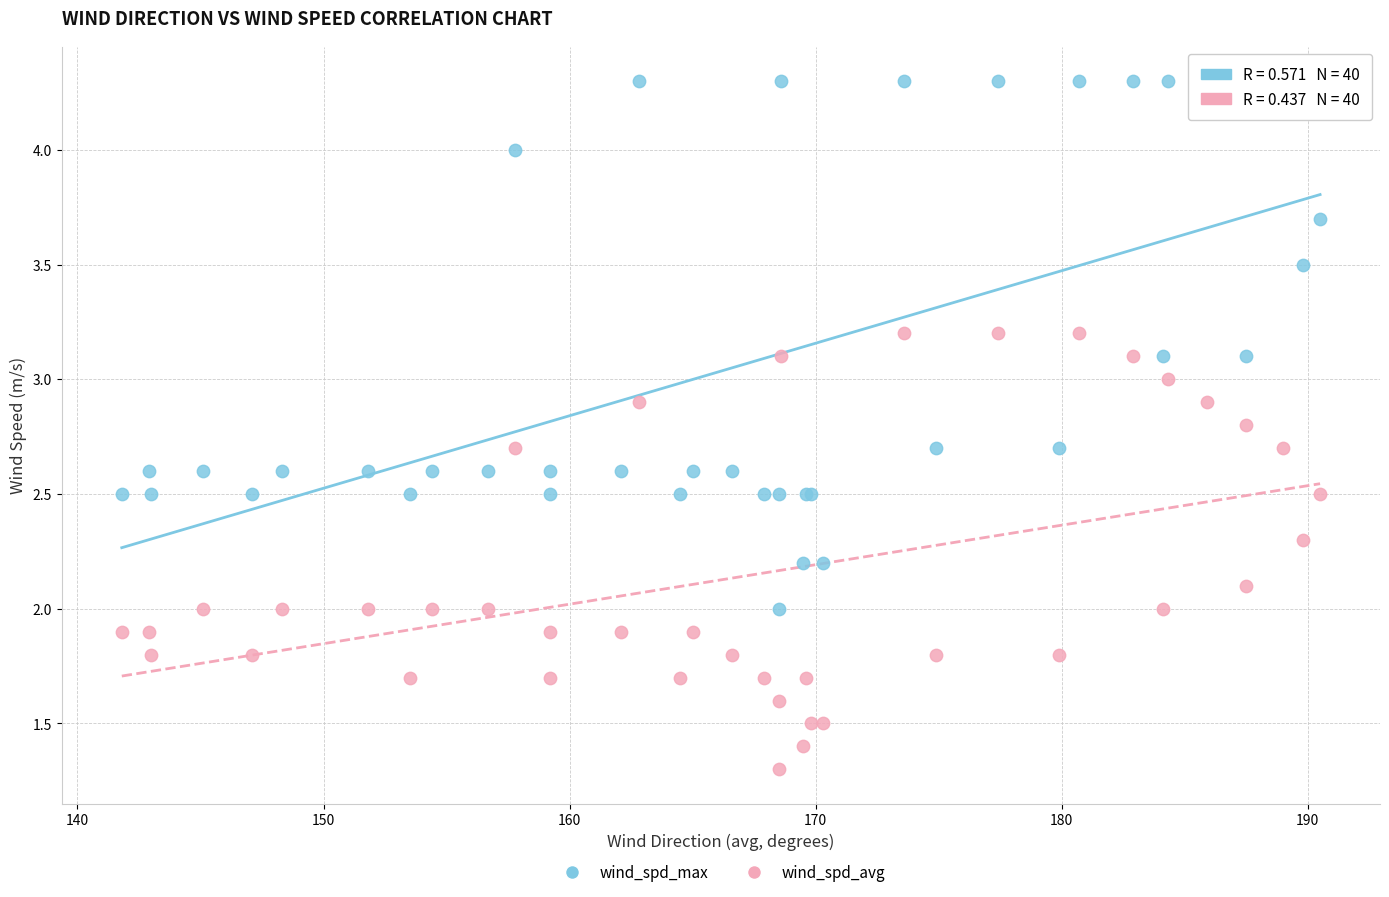

Which series reaches the maximum Y coordinate?

wind_spd_max